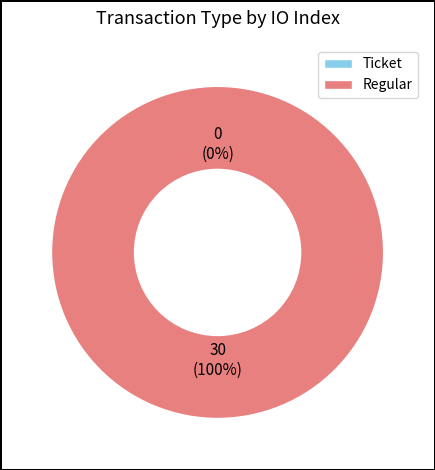

How many segments does this pie chart have?

2